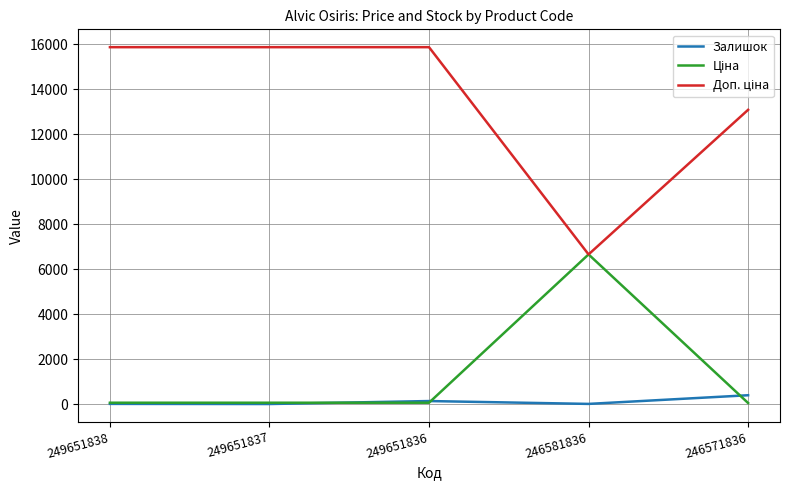

How many distinct data groups are displayed?

3